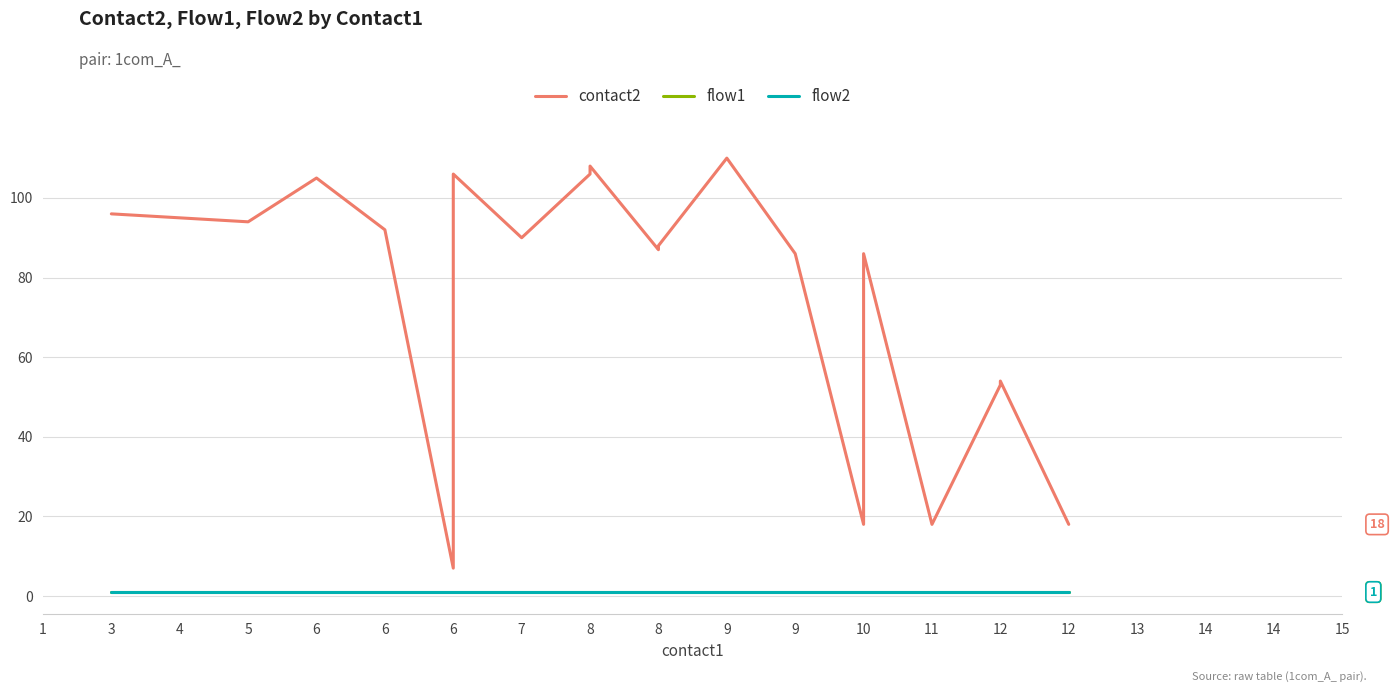

The value of flow2 at 6 is 0. True or false?

False